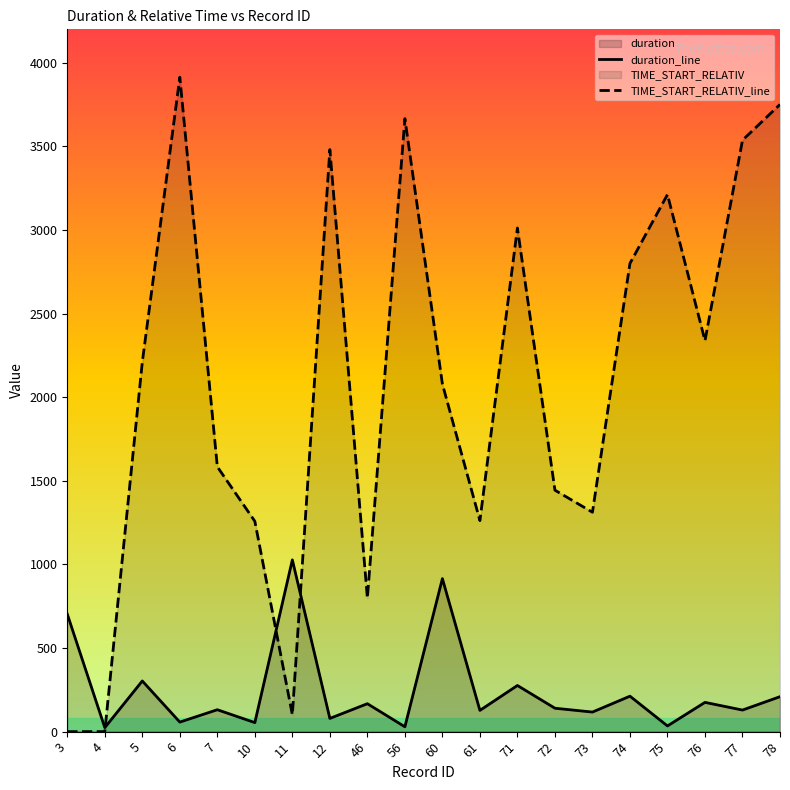

Is the value of TIME_START_RELATIV_line at 61 greater than the value of duration_line at 61?

Yes